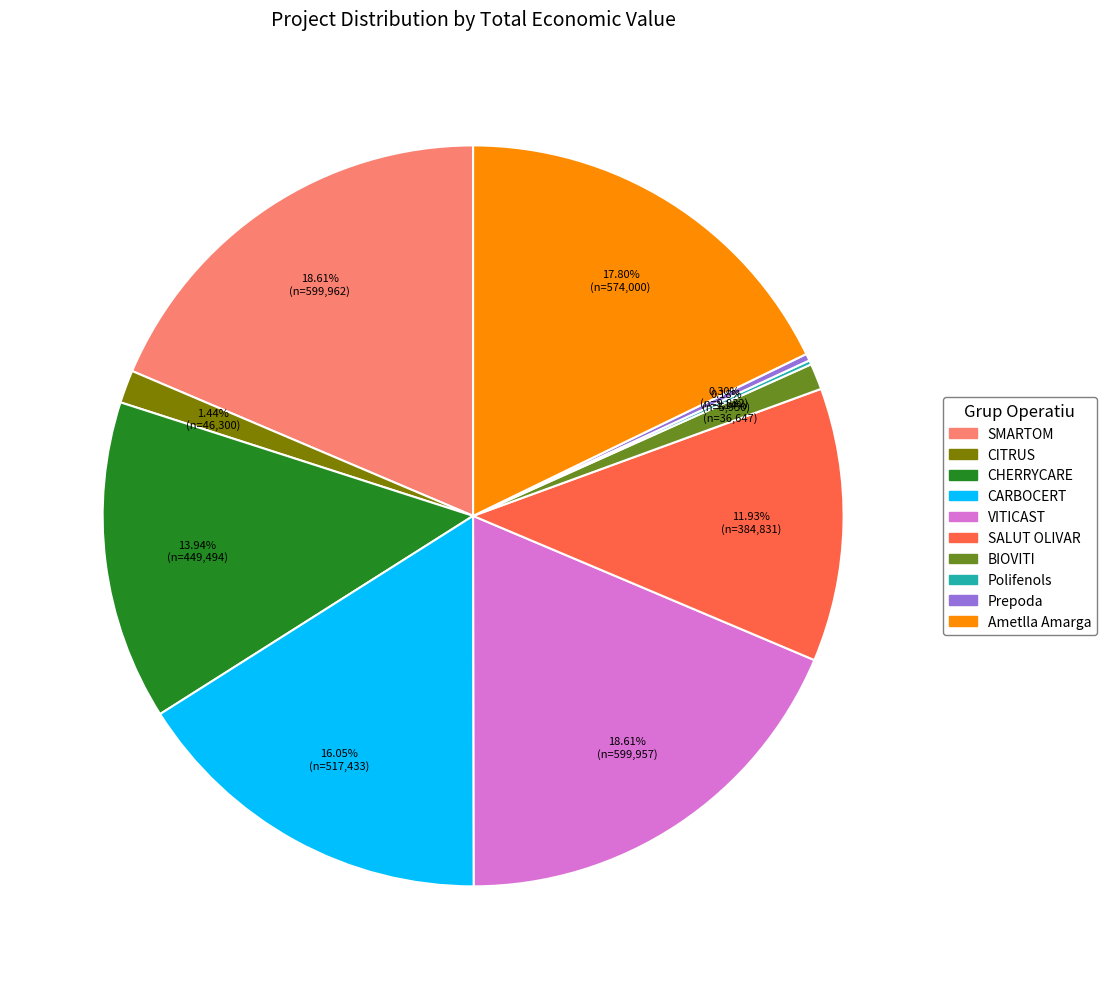

Is there a majority slice in this chart?

No